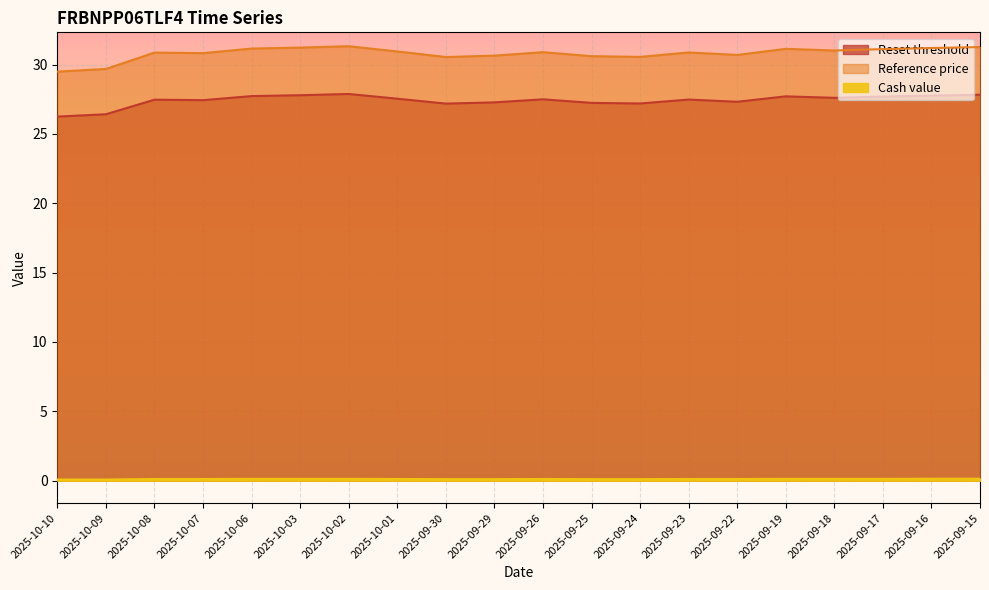

True or false: Cash value has more than 2 interior local peaks.

False